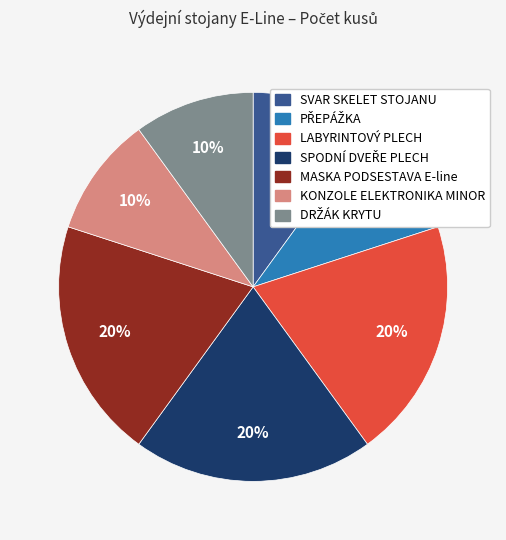

Does any single category account for the majority?

No